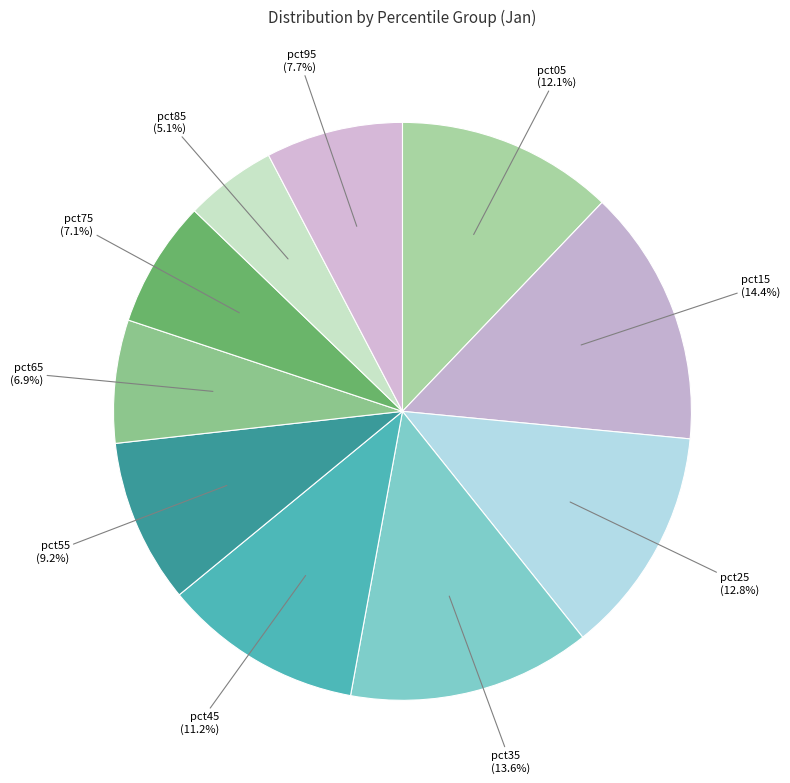

How many slices are in this pie chart?

10